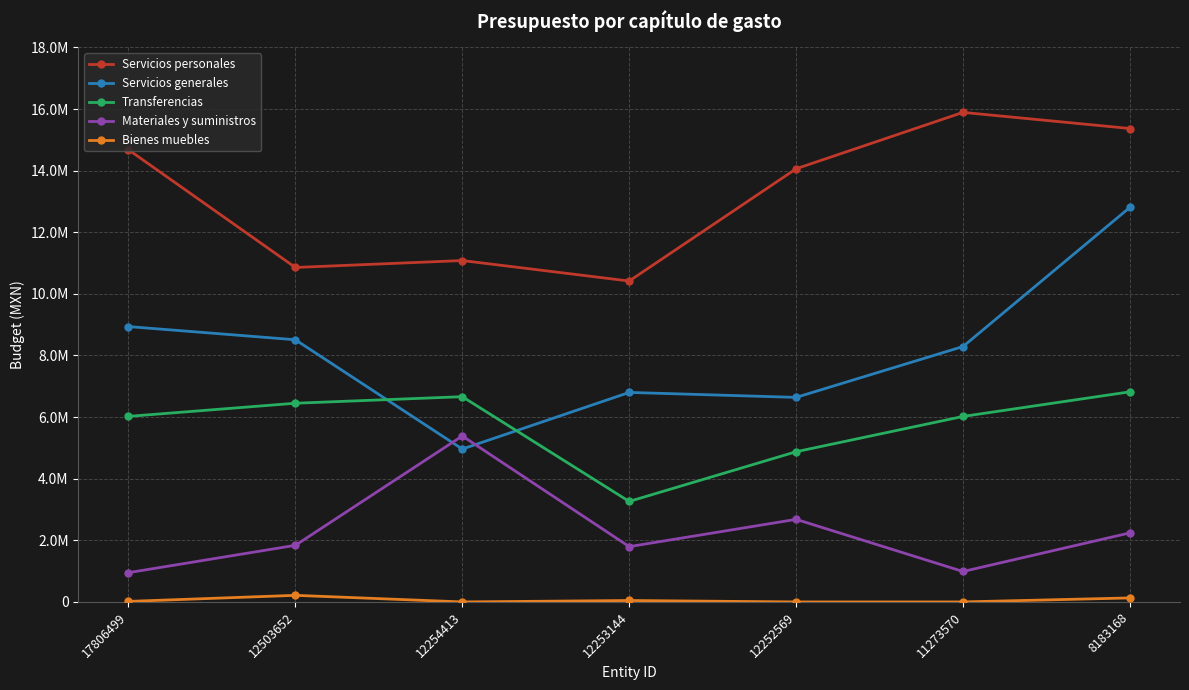

Which category has the lowest value across all series?

12254413